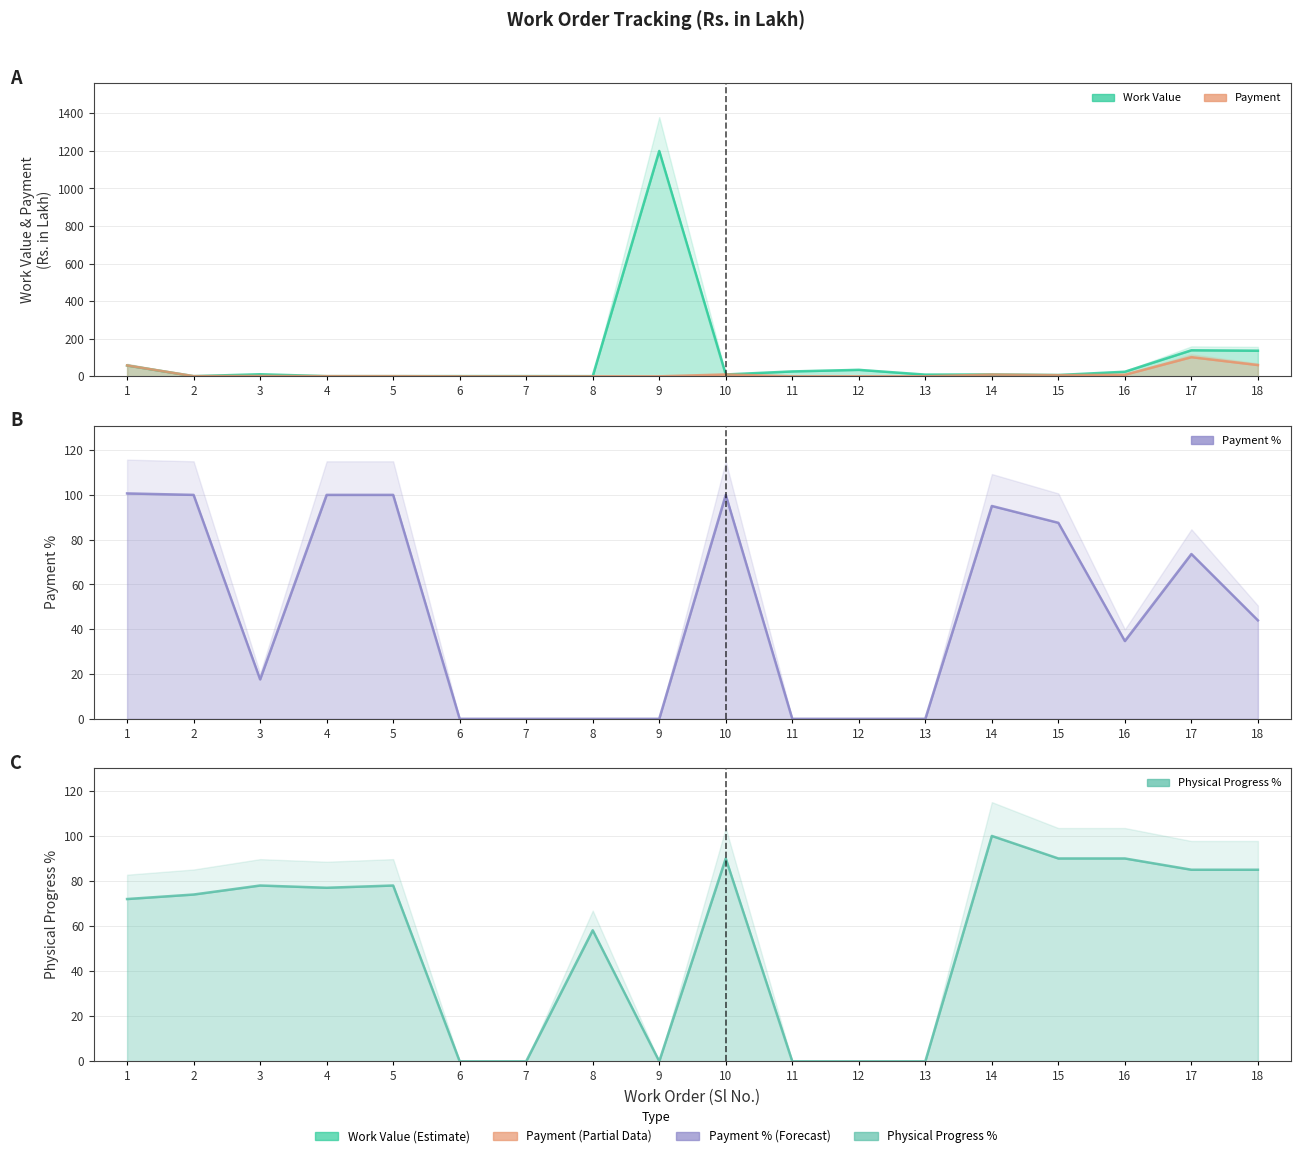

What is the greatest value displayed?

1200.0